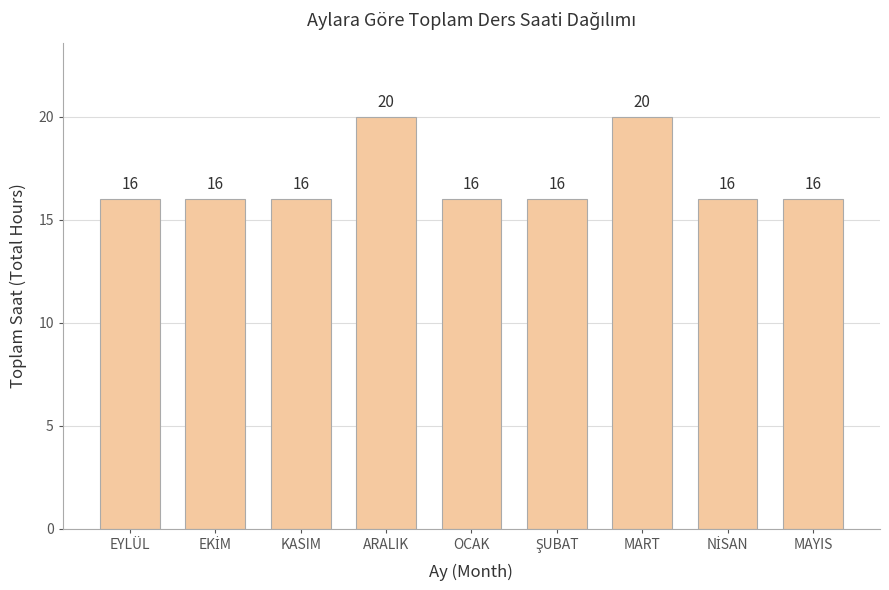

Reading left to right, extract all data points from this chart.

16	16	16	20	16	16	20	16	16